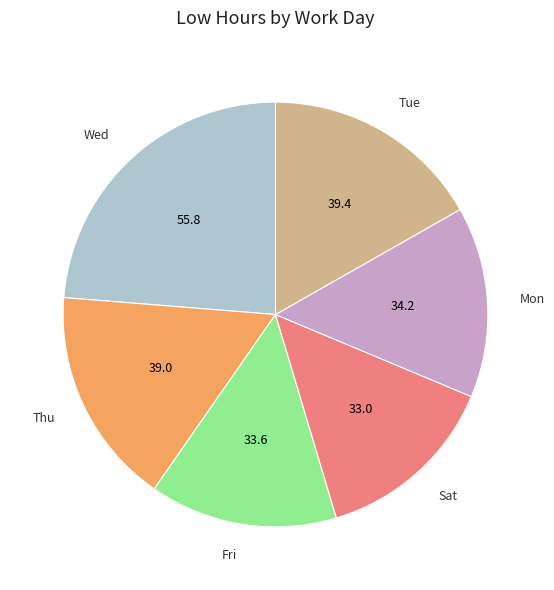

Is it true that Thu is 24% of the pie?

False